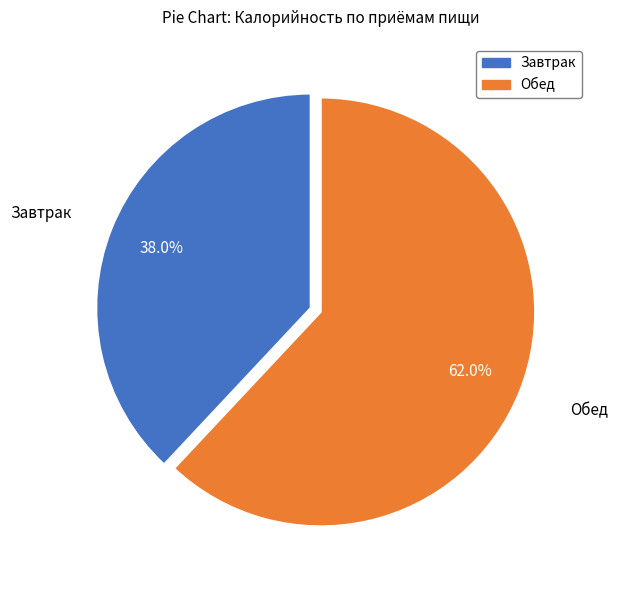

To the nearest percent, what is the combined percentage of Завтрак and Обед?

100%